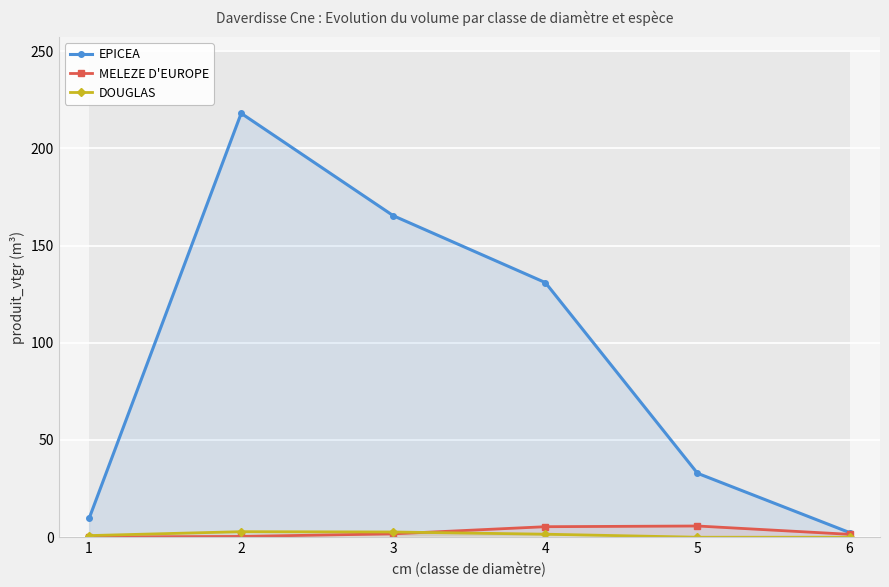

How many series are shown in this chart?

3